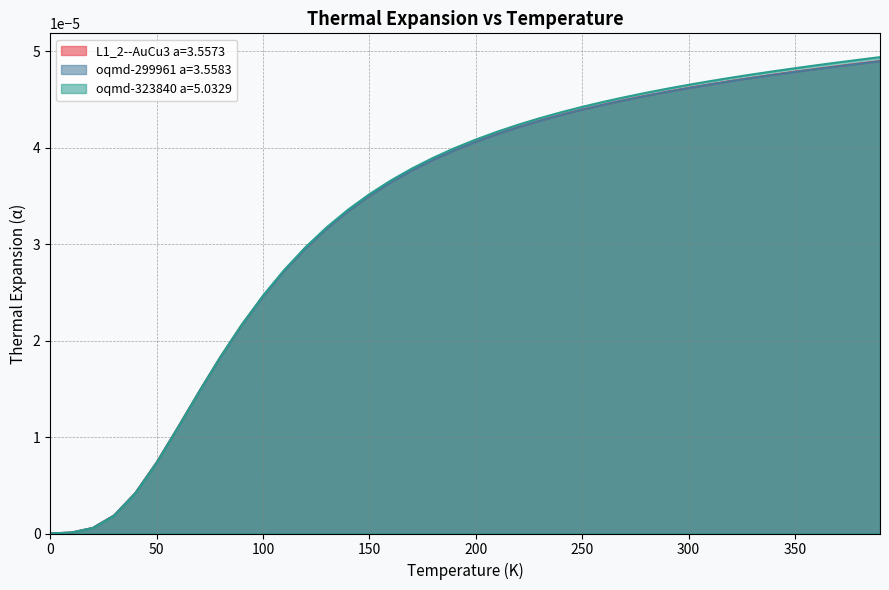

The value of oqmd-323840 a=5.0329 at 0 is -0.0. True or false?

False